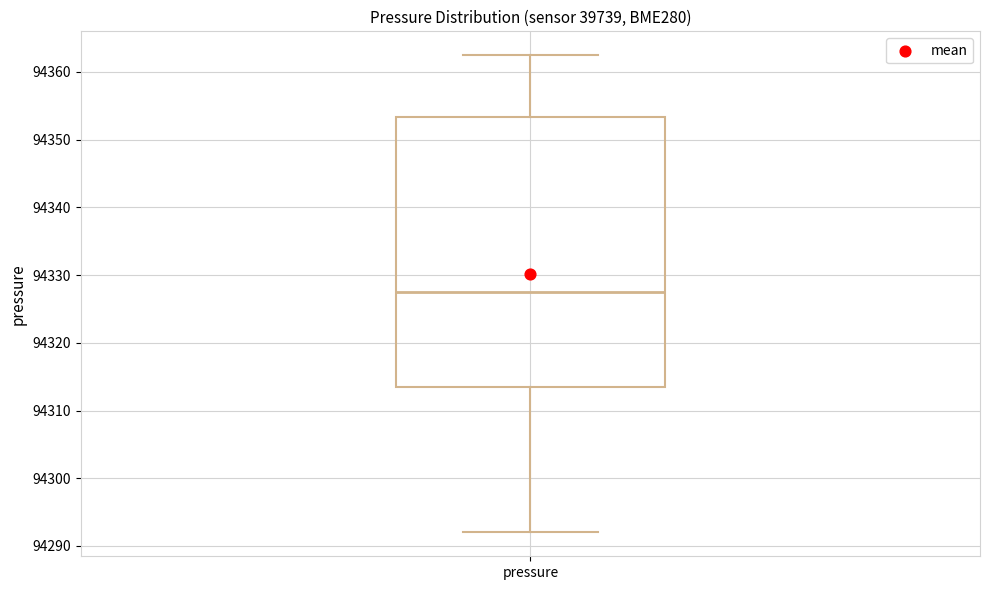

Read this box plot against the y-axis: the position of the median line, the range covered by the box, and the ends of both whiskers. The values are not printed on the chart, so give them approximately, as read against the axis.

median 94328, box 94314 to 94353, whiskers 94292 to 94362